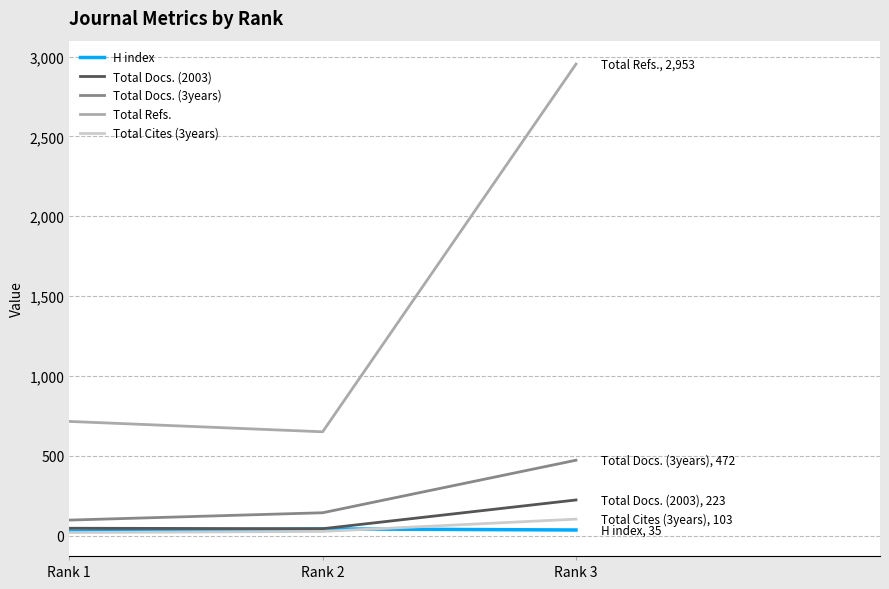

The Total Refs. series shows 715 at Rank 1. True or false?

True